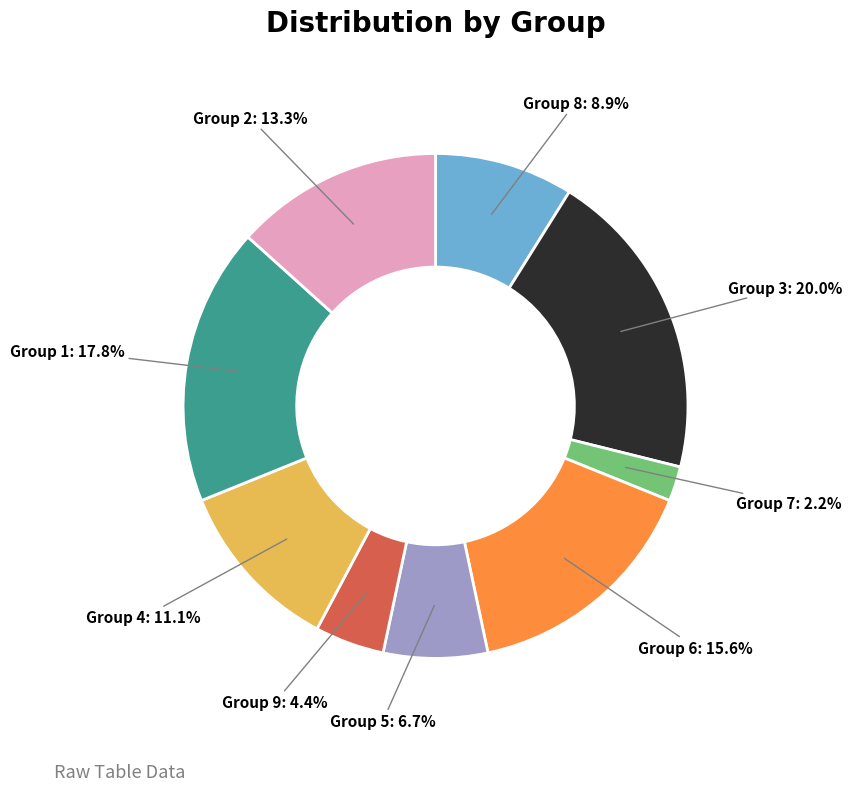

Combined, what portion of the pie is Group 4 and Group 7?

13.3%